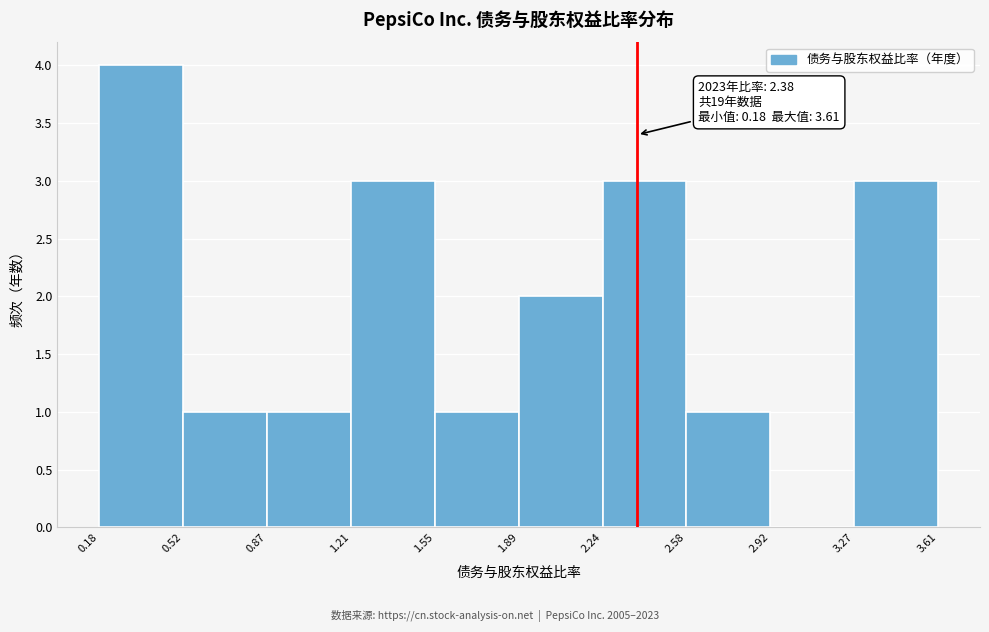

Which range on the x-axis has the tallest bar?

0.18 to 0.52